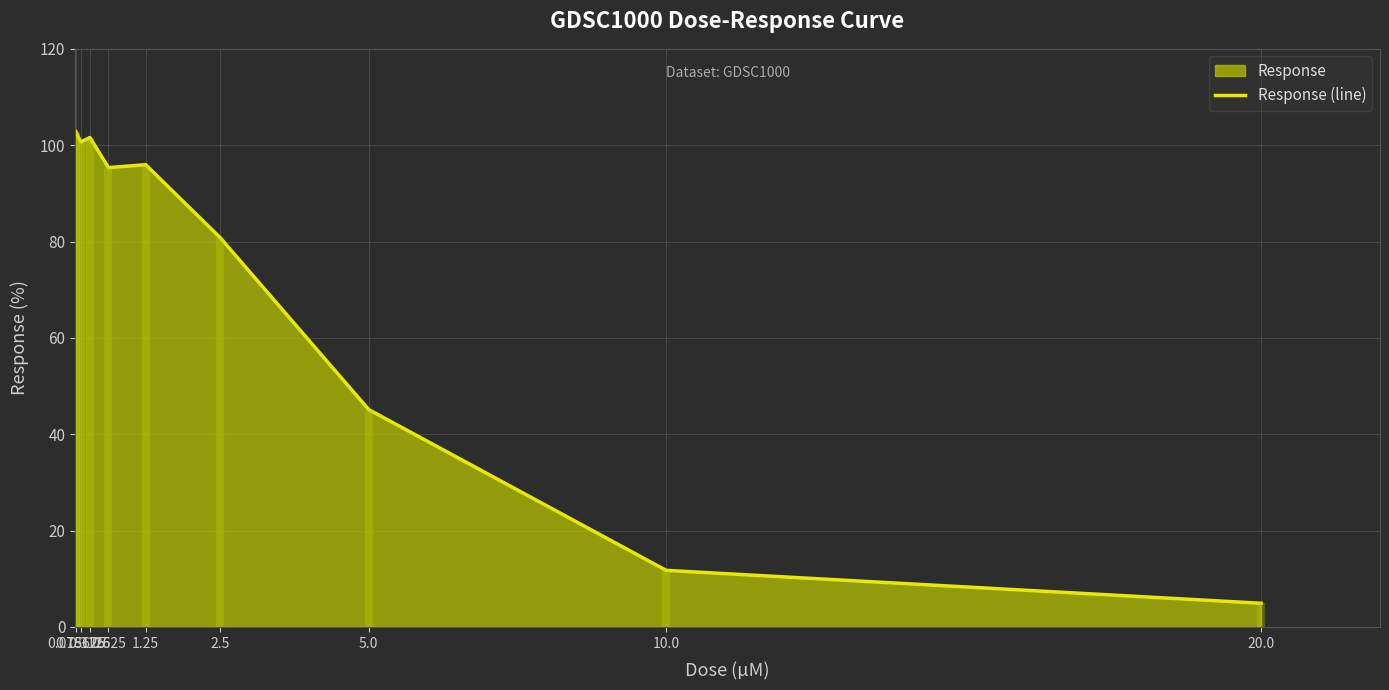

What is the label of the 4th point from the left?

0.625